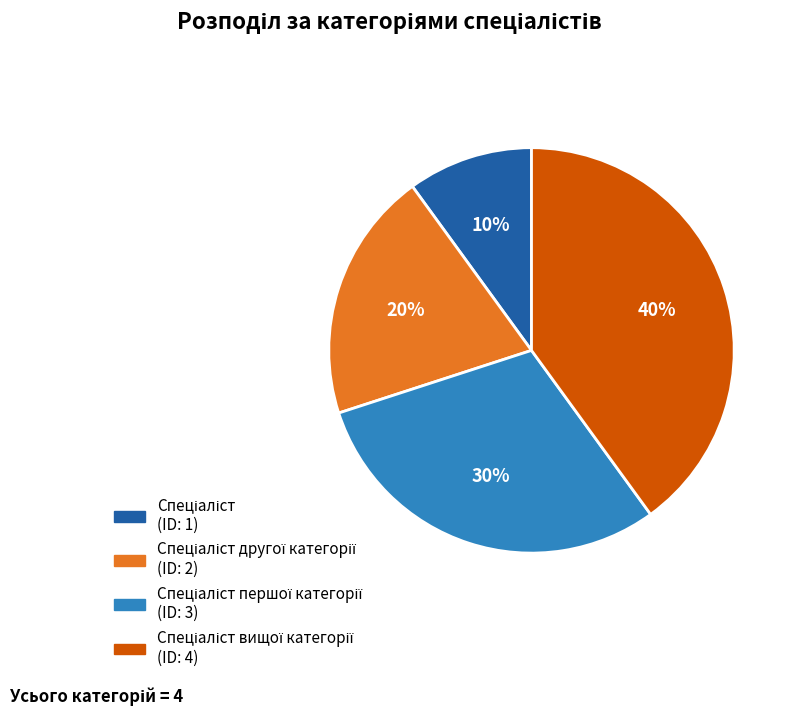

To the nearest percent, what is the average slice percentage?

25%